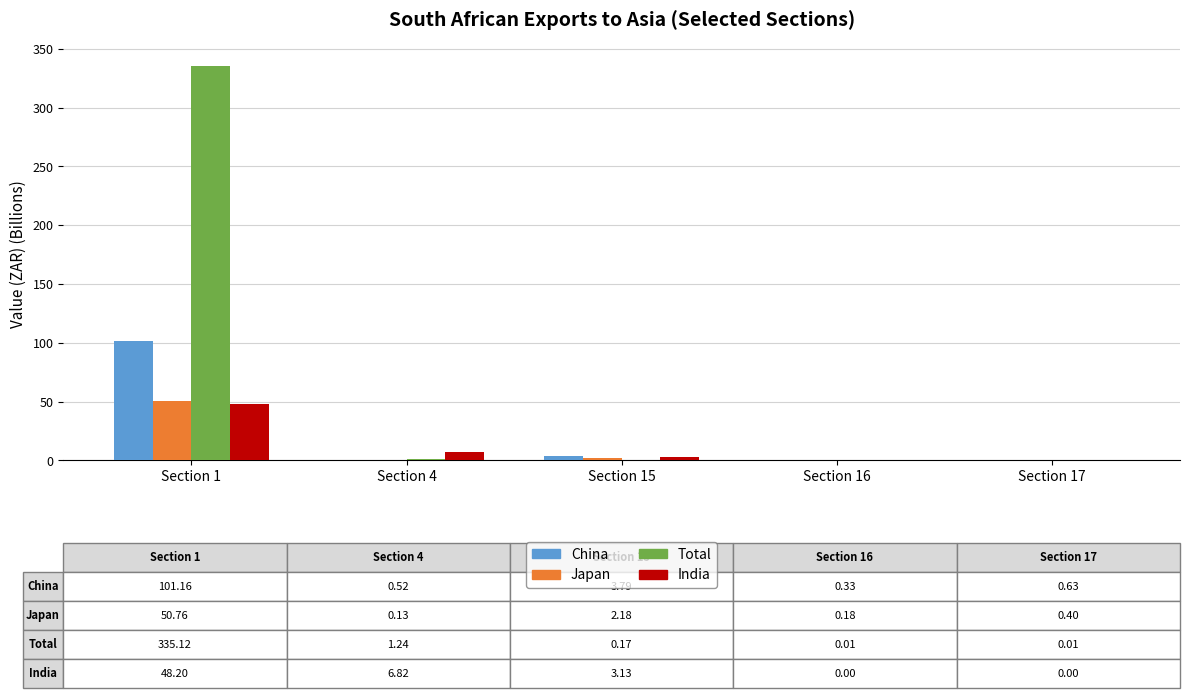

Between Section 1 and Section 15, which series saw the biggest shift?

Total